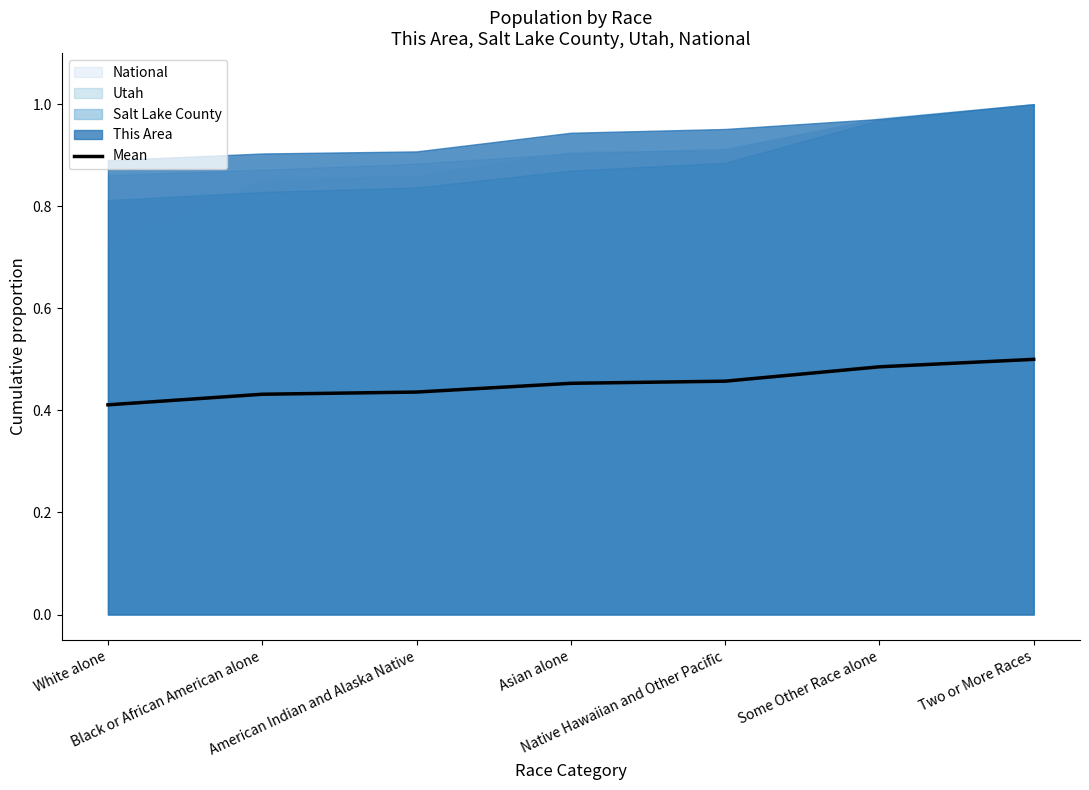

What is the difference between the maximum and minimum values?

0.1